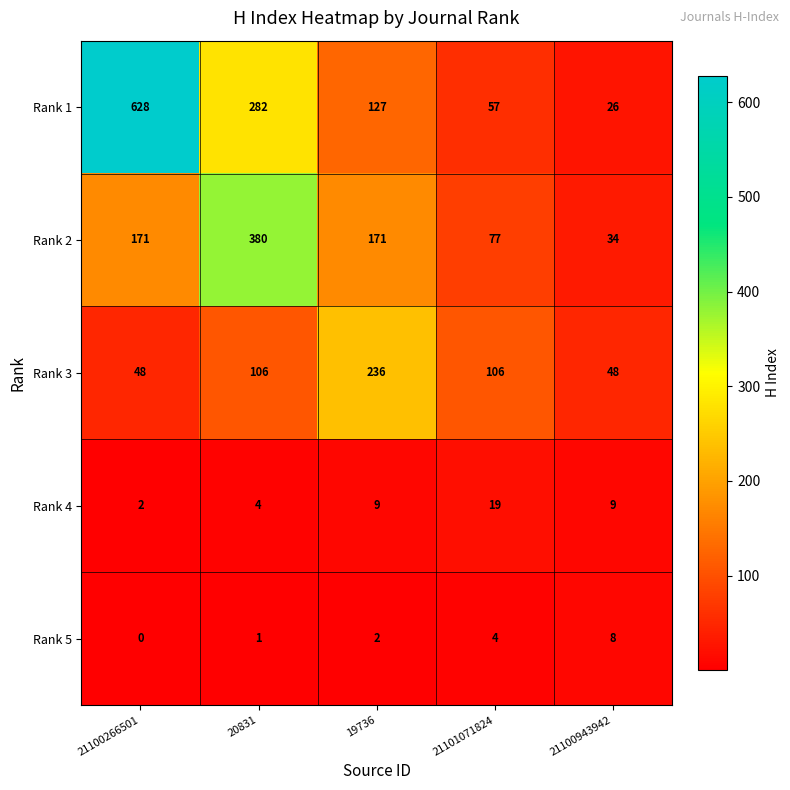

What is the sum of the Rank 1 values at 21100266501 and 21101071824?

685